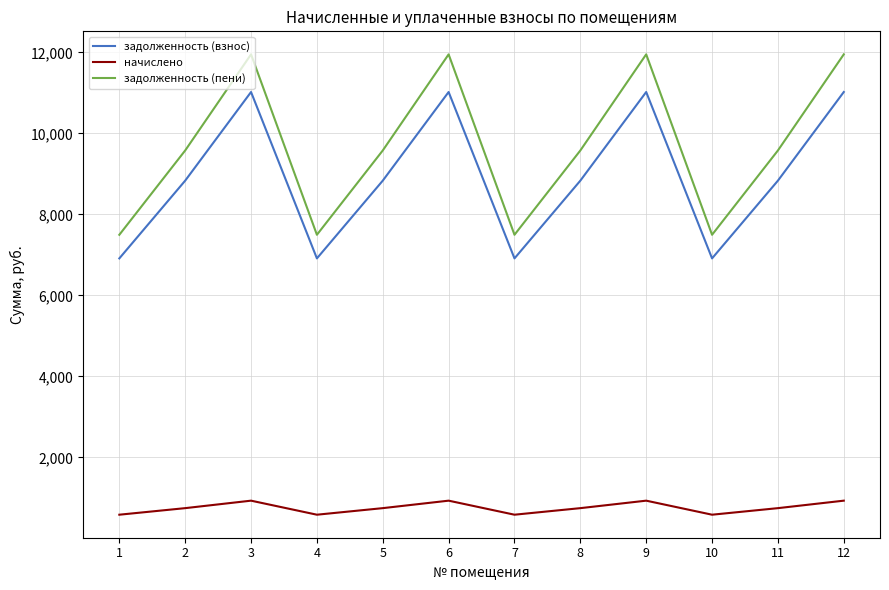

True or false: задолженность (пени) and задолженность (взнос) cross at least once.

False